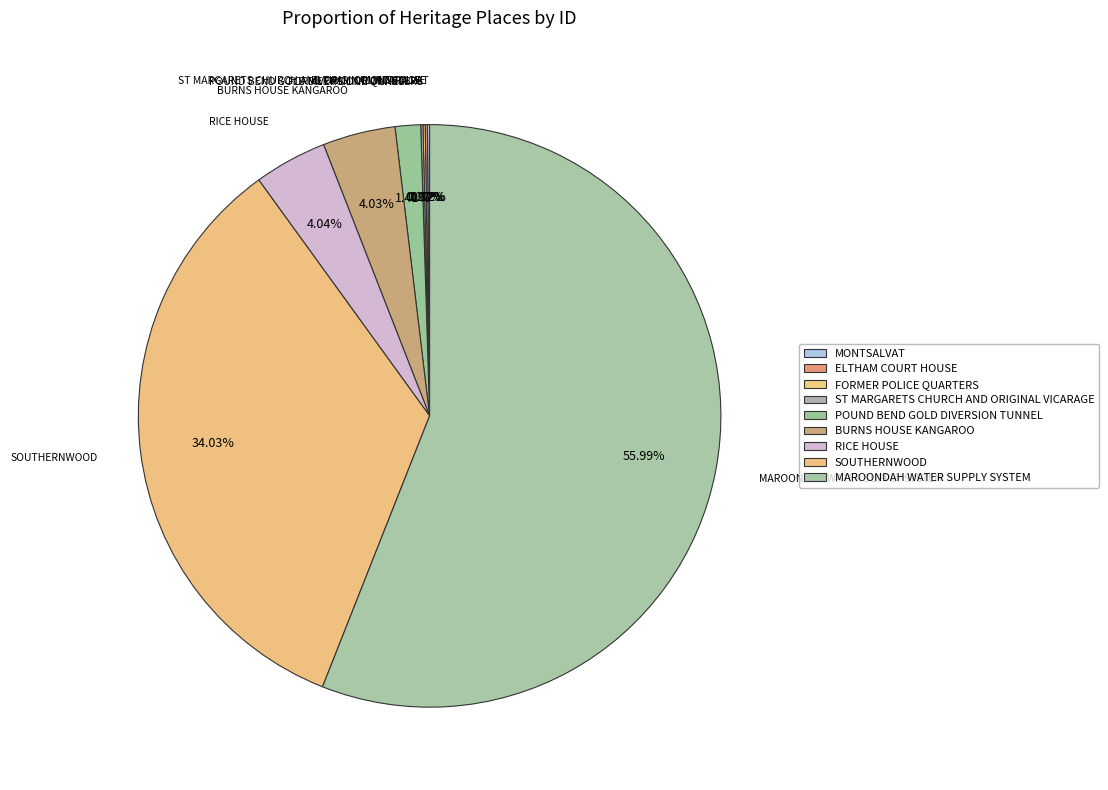

To the nearest percent, what is the average slice percentage?

11%